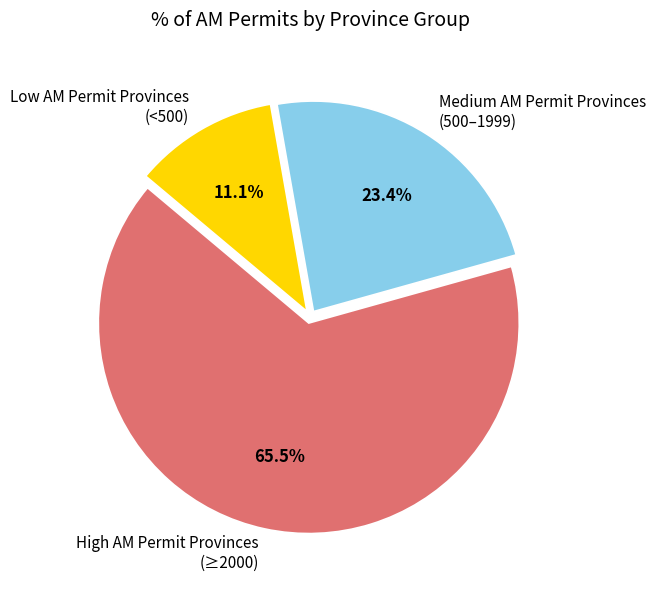

Which slice is the smallest?

Low AM Permit Provinces (<500)